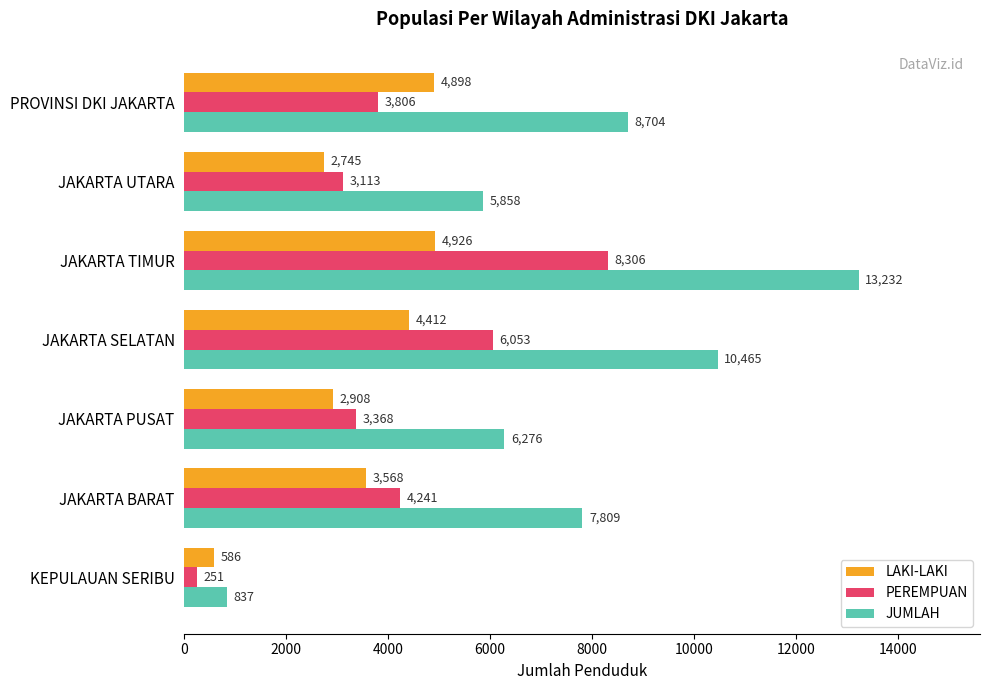

True or false: PEREMPUAN has a value of 8306 at JAKARTA TIMUR.

True